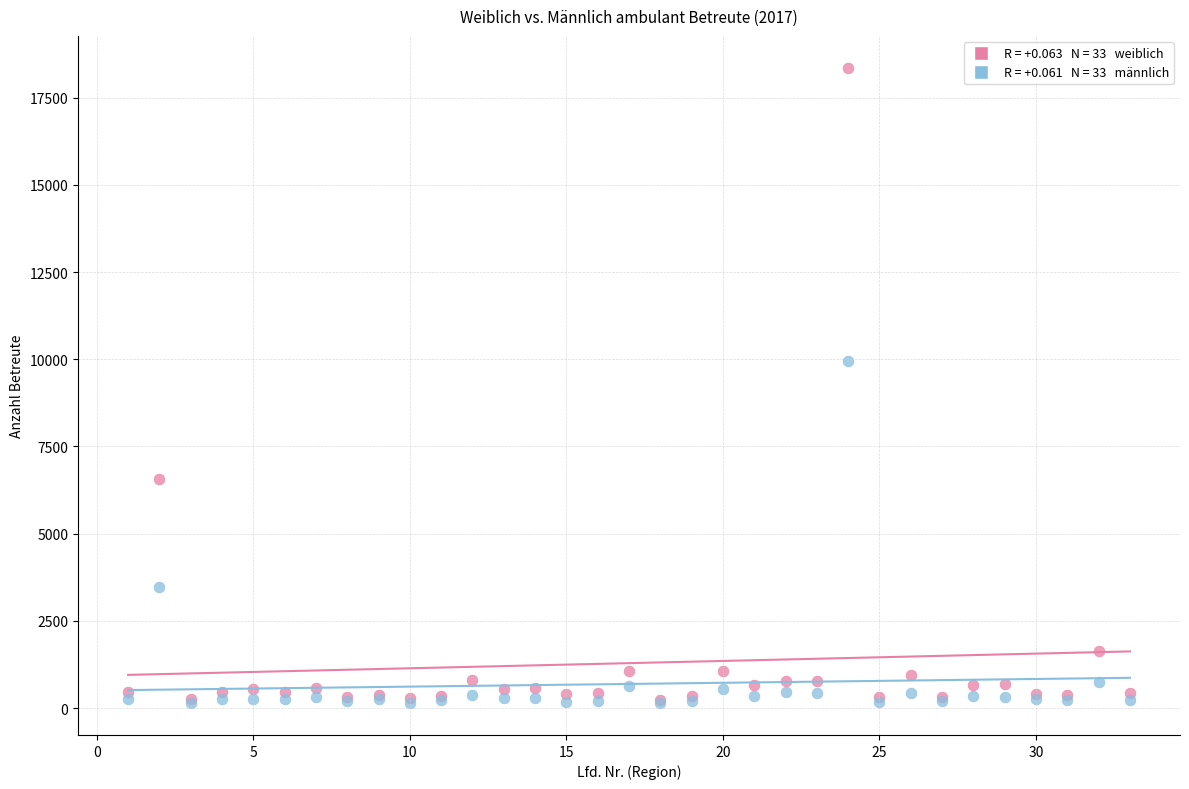

Across all series, what Y value is closest to 9250?

9939